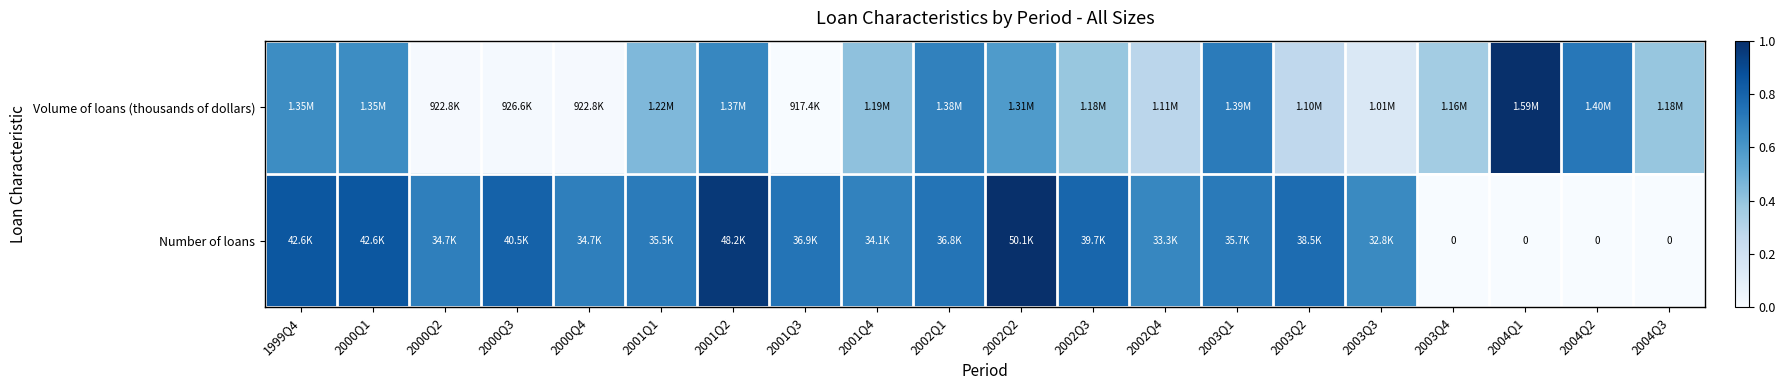

What is the total value across all series at 2002Q3?

1.2